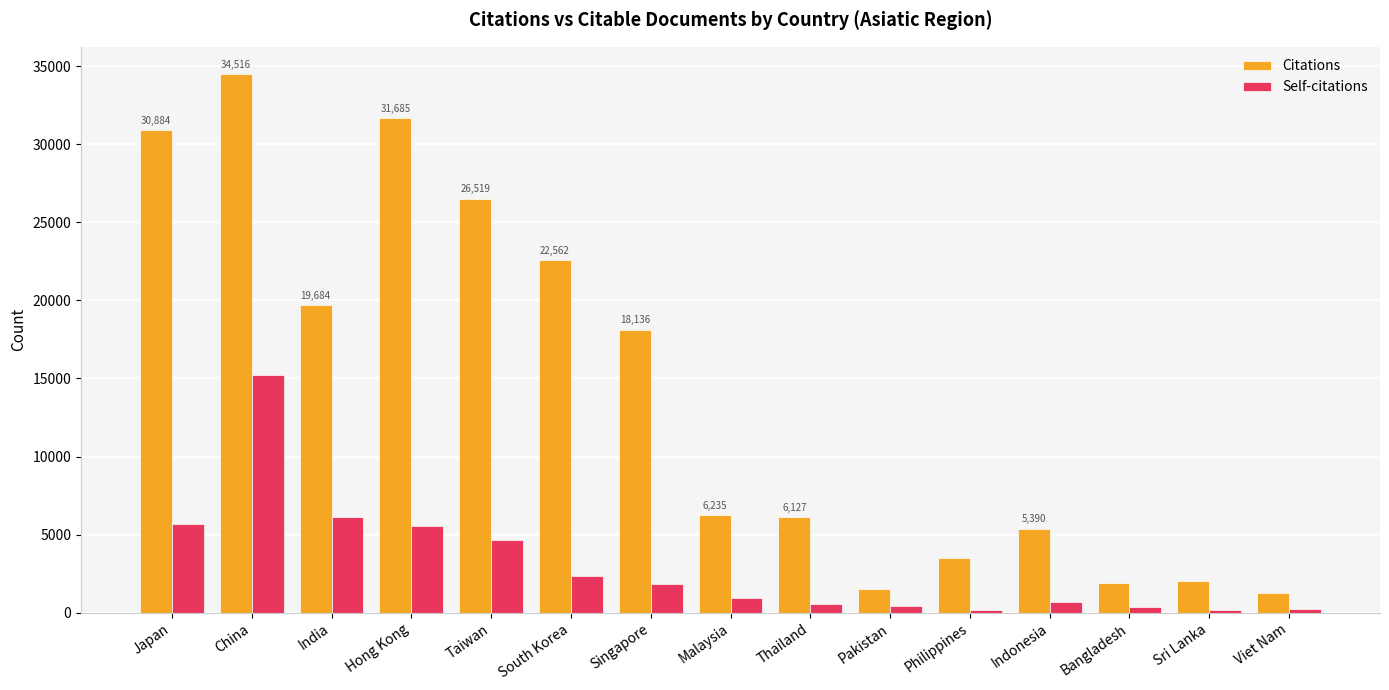

At which category does the chart reach its peak across all series?

China